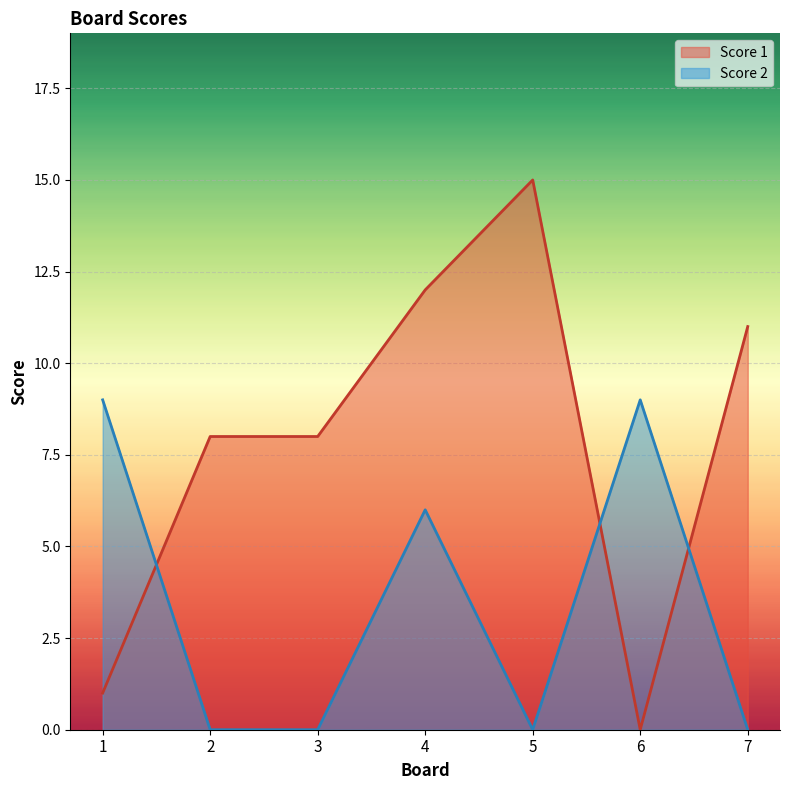

Does the chart display data point markers on the line(s)?

No